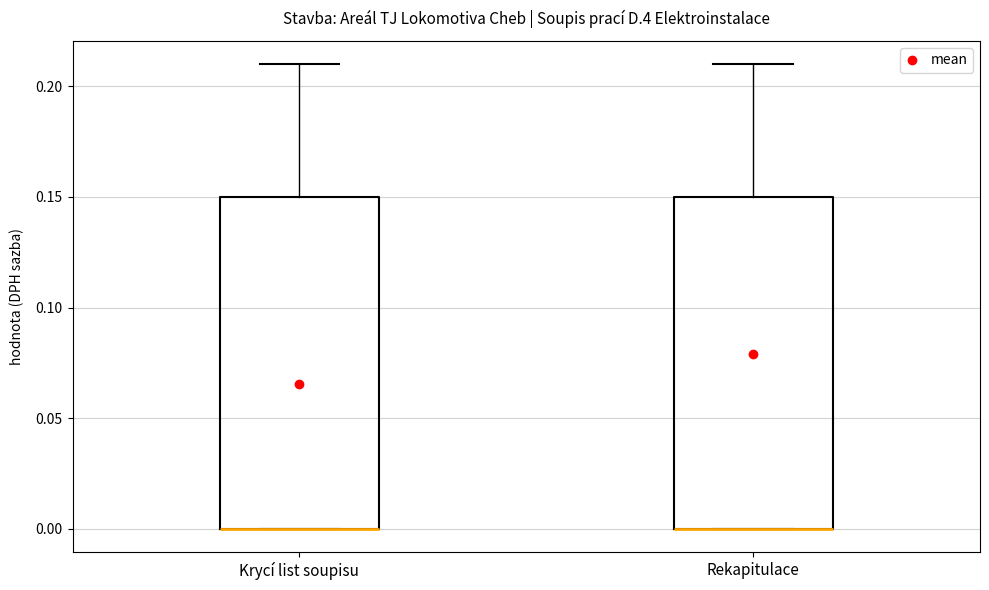

Reading left to right, read every box against the y-axis: the position of its median line, the range the box covers, and the ends of its whiskers. The values are not printed on the chart, so give them approximately, as read against the axis.

Krycí list soupisu: median 0.00 (drawn on the box's lower edge), box 0.00 to 0.15, whiskers 0.00 to 0.21
Rekapitulace: median 0.00 (drawn on the box's lower edge), box 0.00 to 0.15, whiskers 0.00 to 0.21